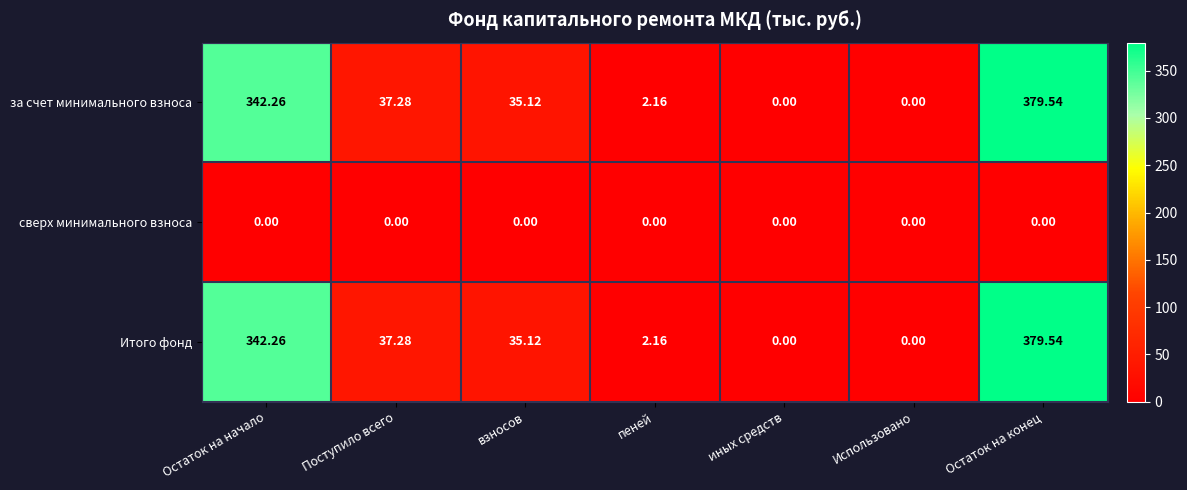

At which label is за счет минимального взноса closest to 189?

Поступило всего